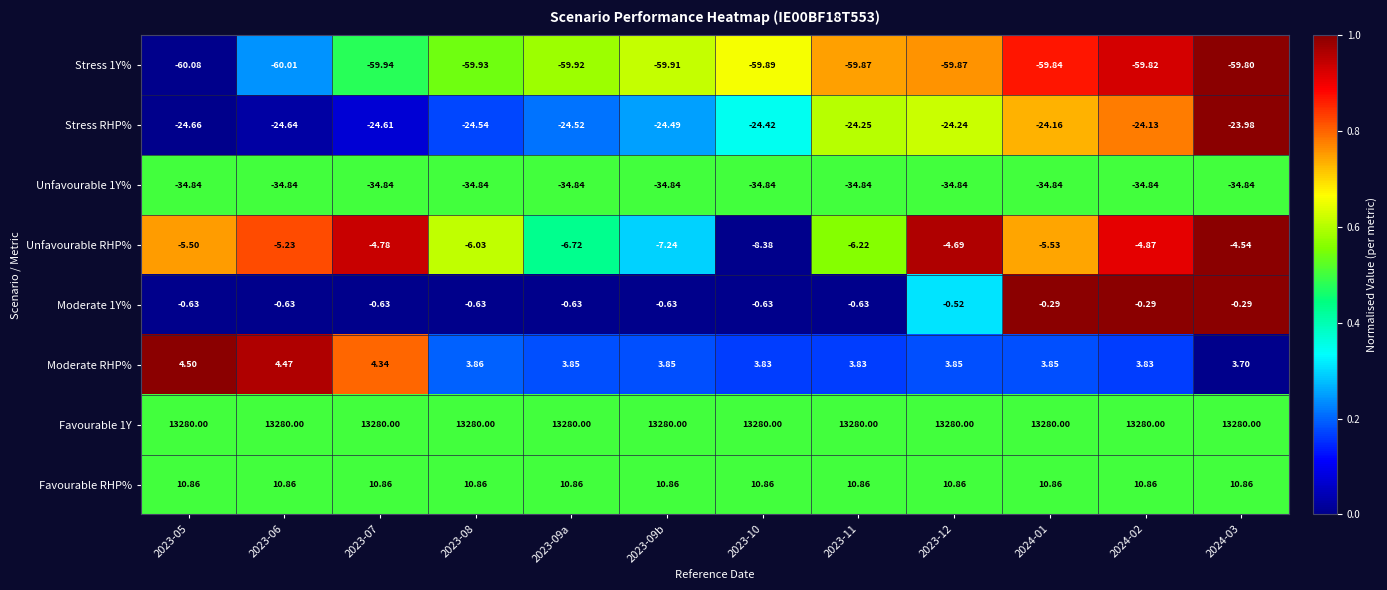

Is the value of Moderate RHP% at 2023-07 greater than the value of Favourable 1Y at 2024-03?

No